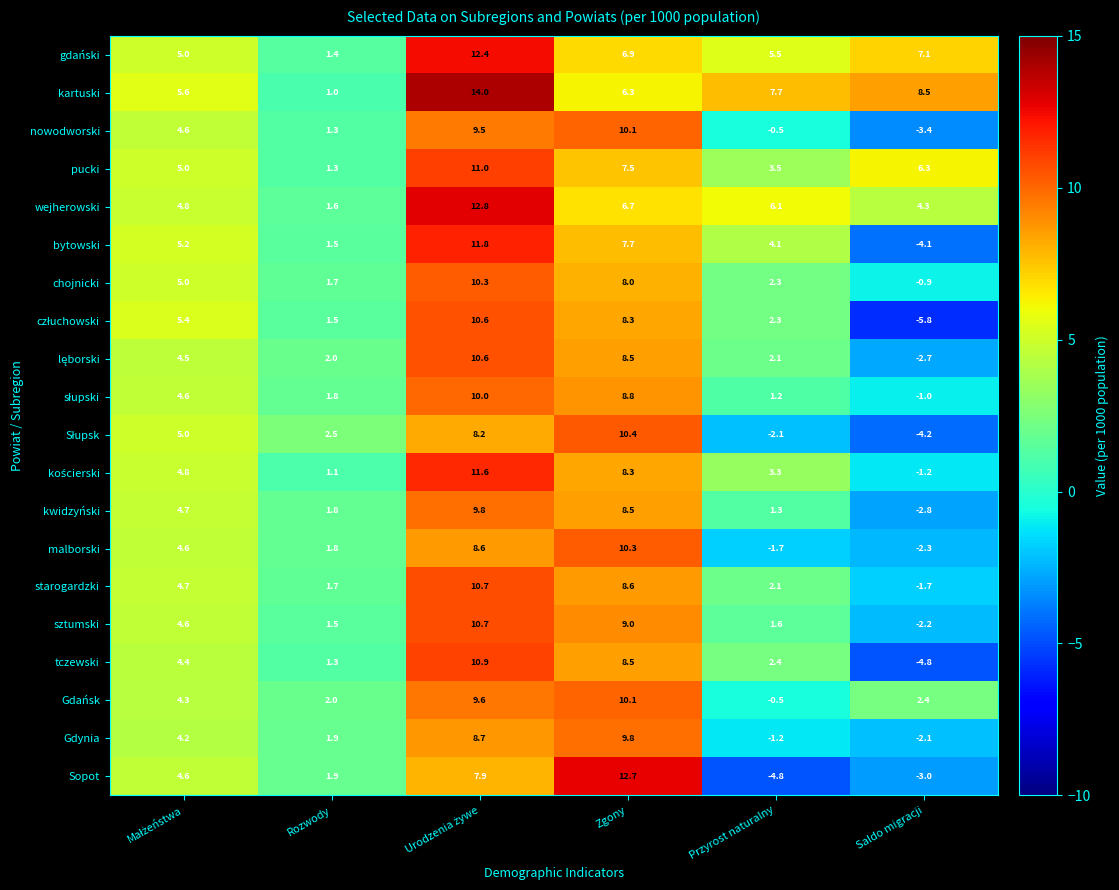

The value of malborski at Saldo migracji is -2.3. True or false?

True